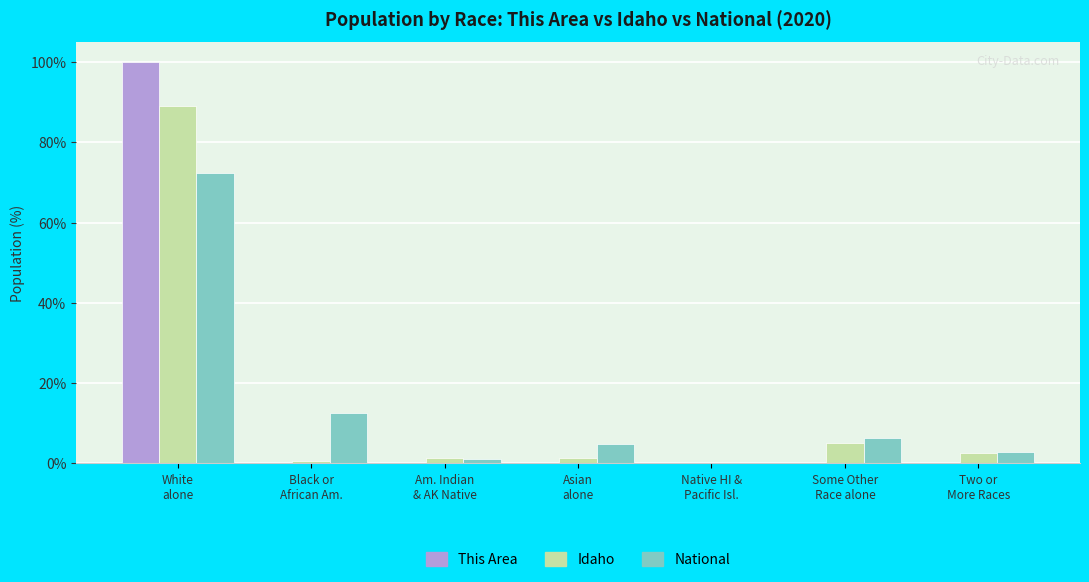

What is the maximum value shown in the chart?

100.0